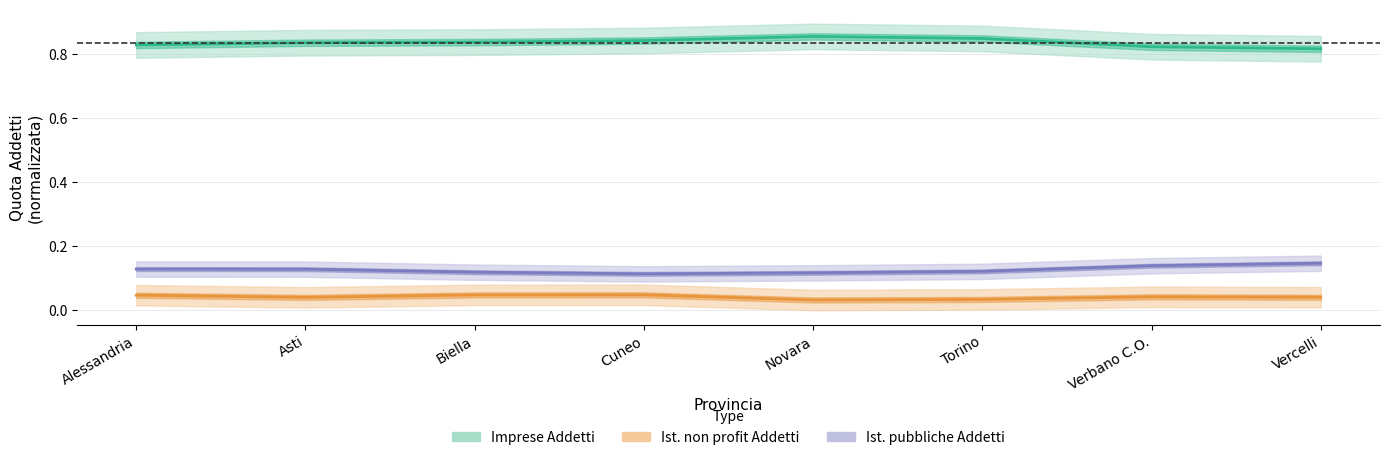

In Ist. non profit Addetti, how many points are lower than both neighbors (excluding endpoints)?

2